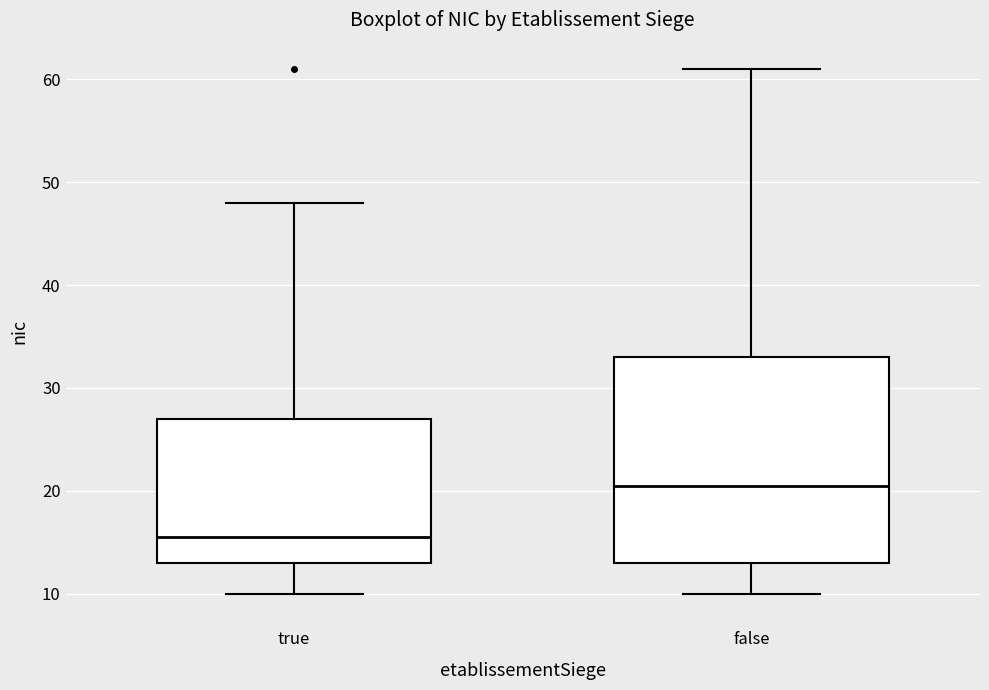

Comparing the boxes themselves (not the whiskers), which one is the tallest?

false